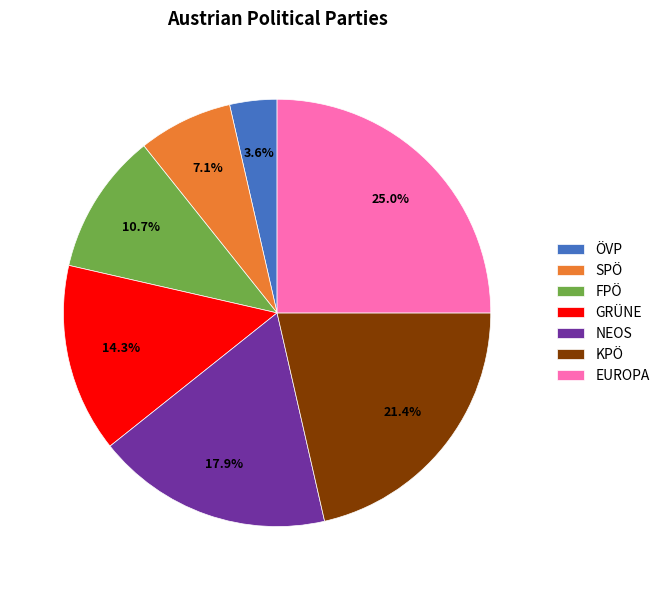

To the nearest percent, what portion does SPÖ represent?

7%